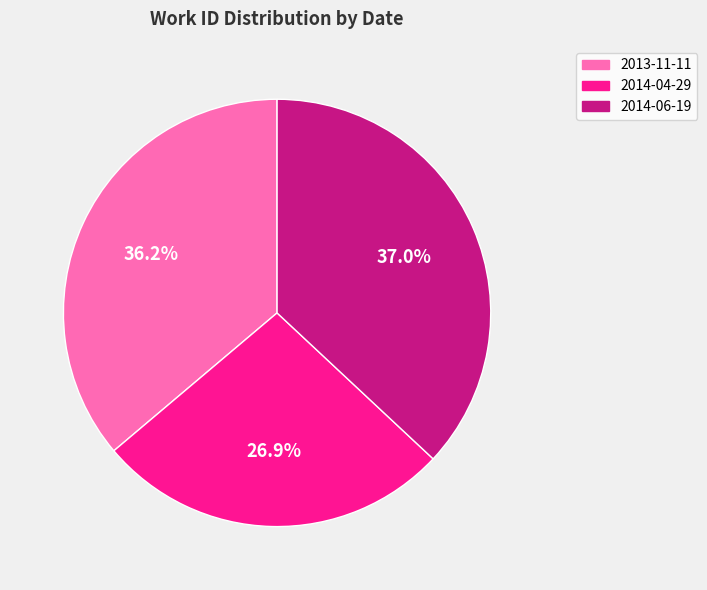

Rank the categories by value from highest to lowest.

2014-06-19, 2013-11-11, 2014-04-29